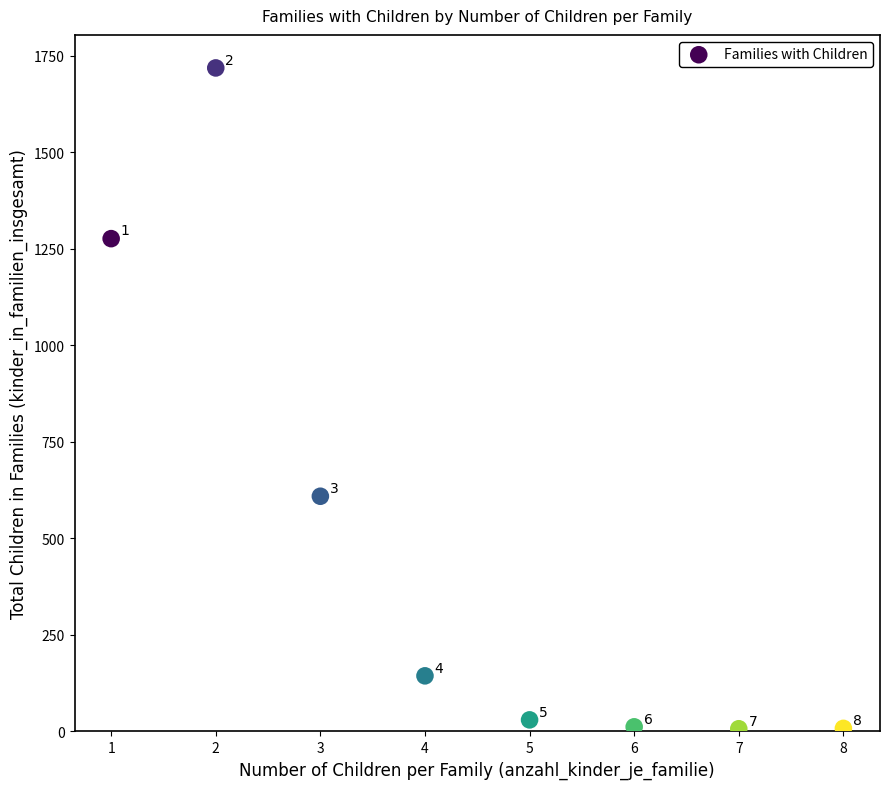

What Y value in the scatter plot is closest to 862?

609